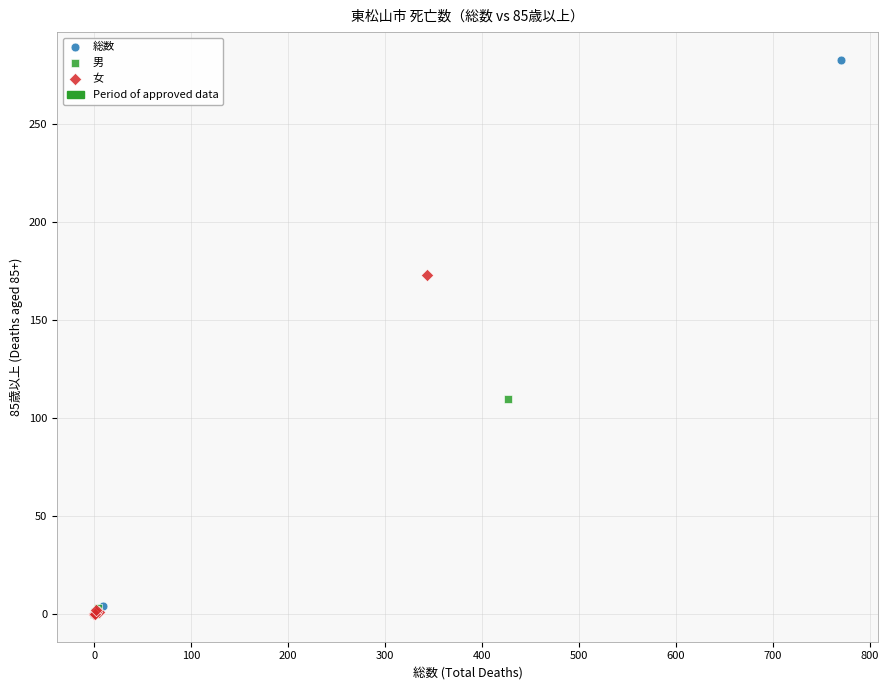

Which series reaches the maximum Y coordinate?

総数